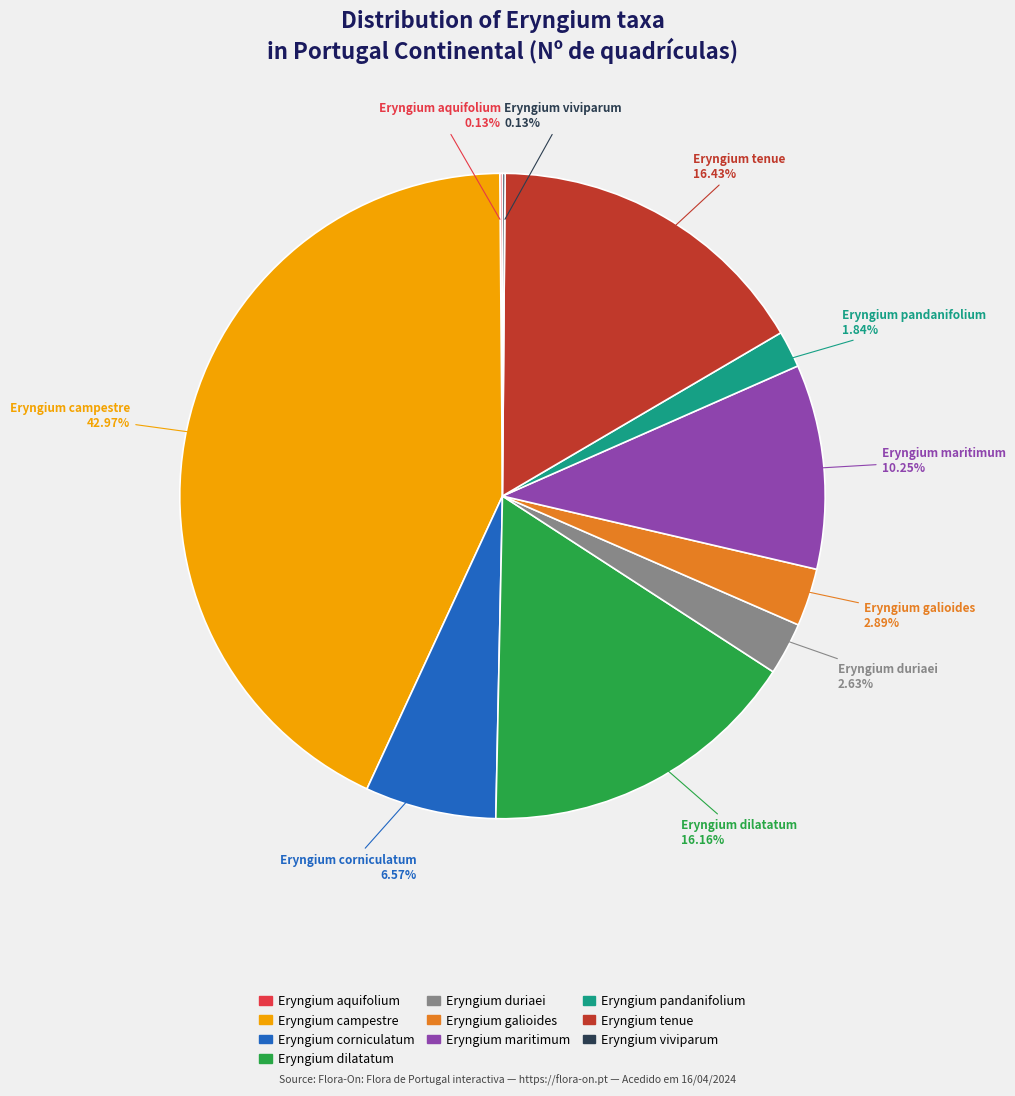

Does Eryngium campestre account for over 50% of the chart?

No